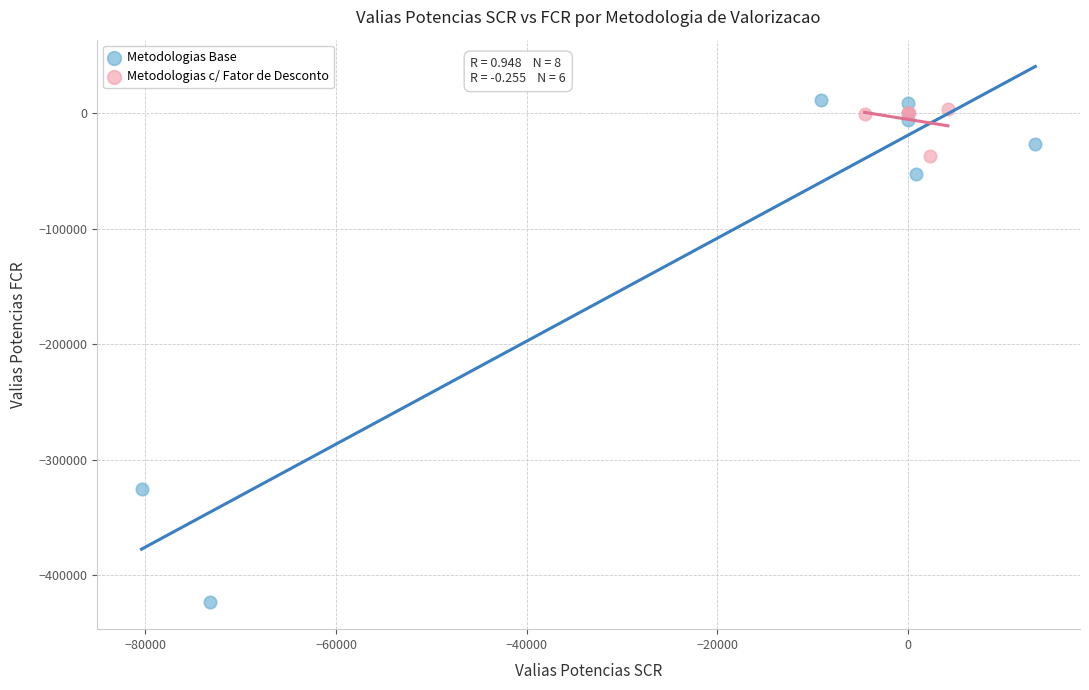

Which series contains the lowest Y value?

Metodologias Base